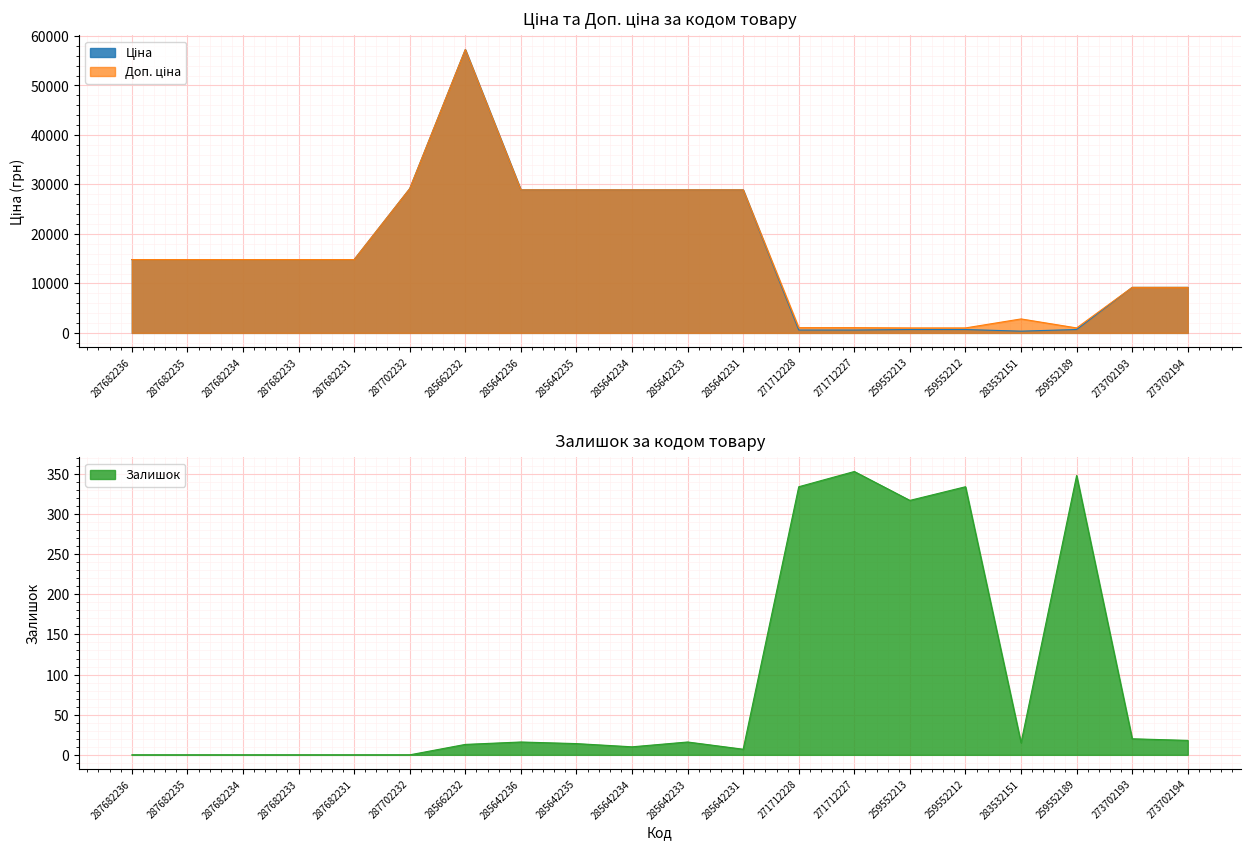

Which series has the largest total across all categories?

Доп. ціна